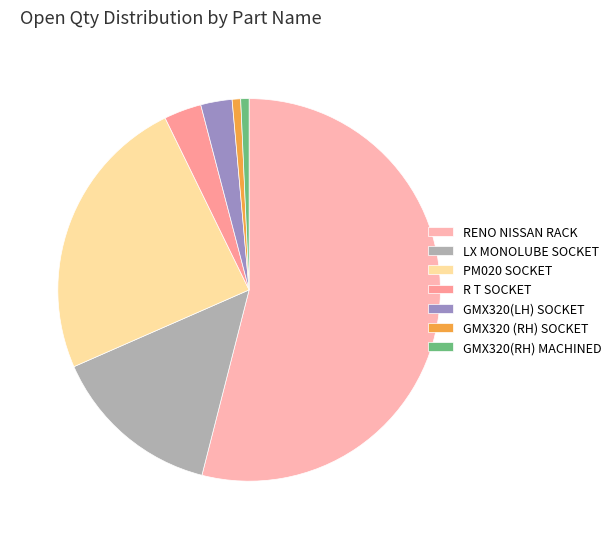

Which category accounts for the majority?

RENO NISSAN RACK